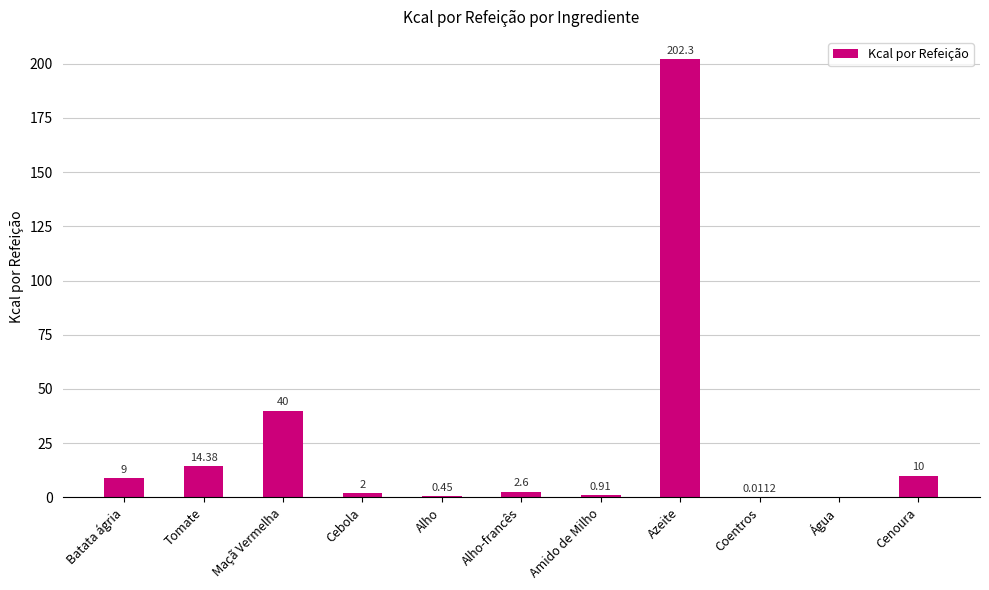

True or false: the data shows 0.0 at Água.

True